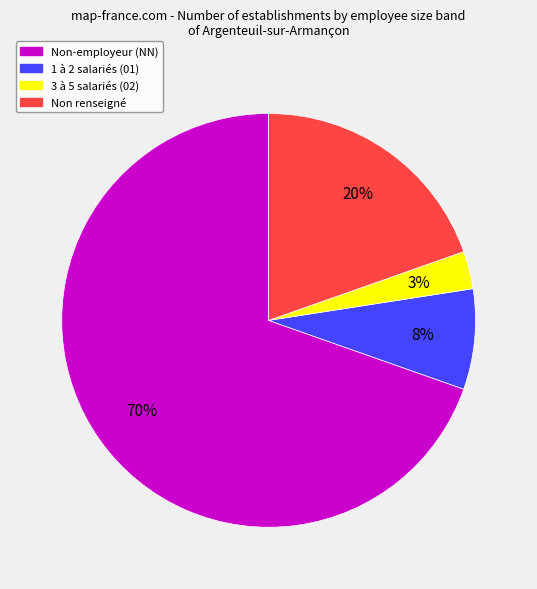

Does any single category account for the majority?

Yes